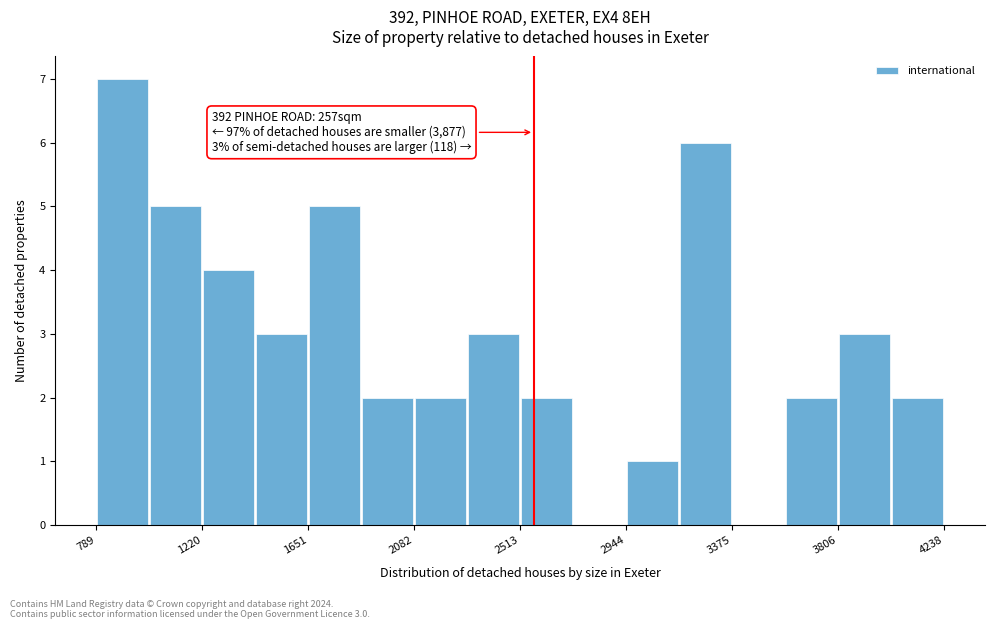

Over which range of the x-axis is the bar tallest?

800 to 1000